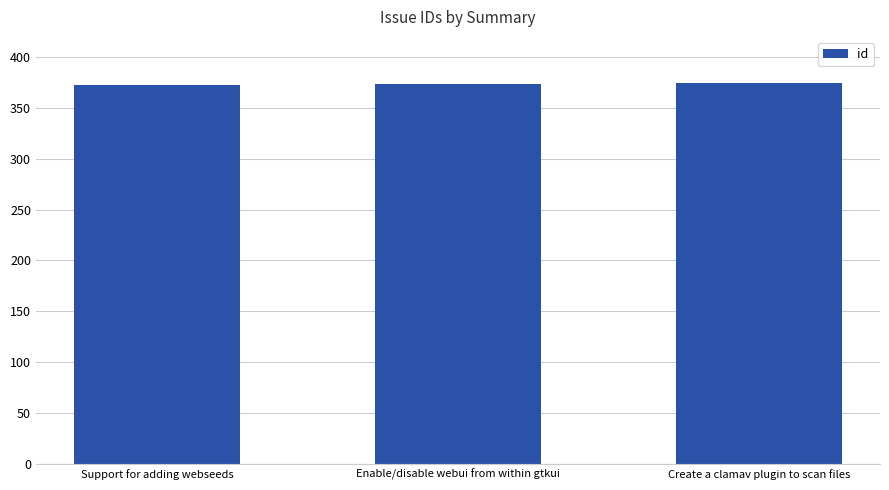

What is the sum of all values?

1122